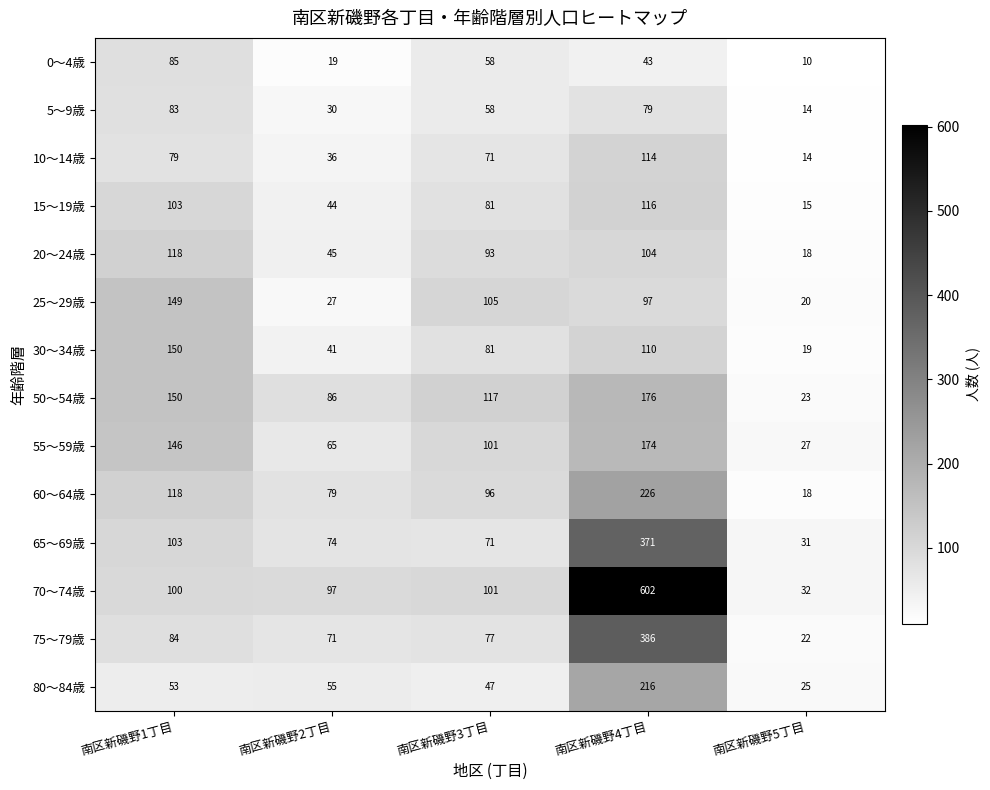

What is the difference between the 80～84歳 values at 南区新磯野4丁目 and 南区新磯野3丁目?

169